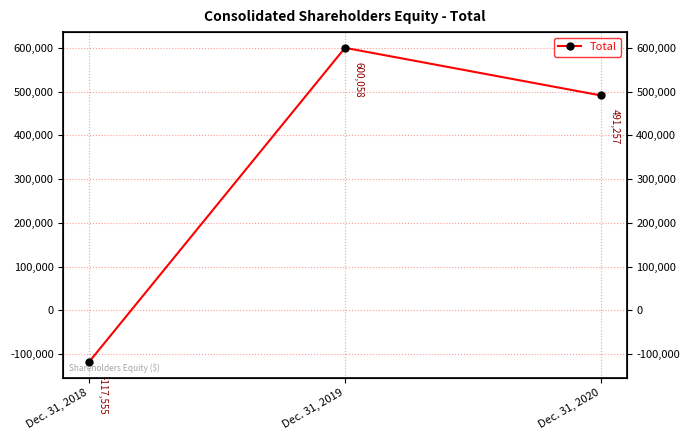

Is it true that the value at Dec. 31, 2018 is -117555?

True